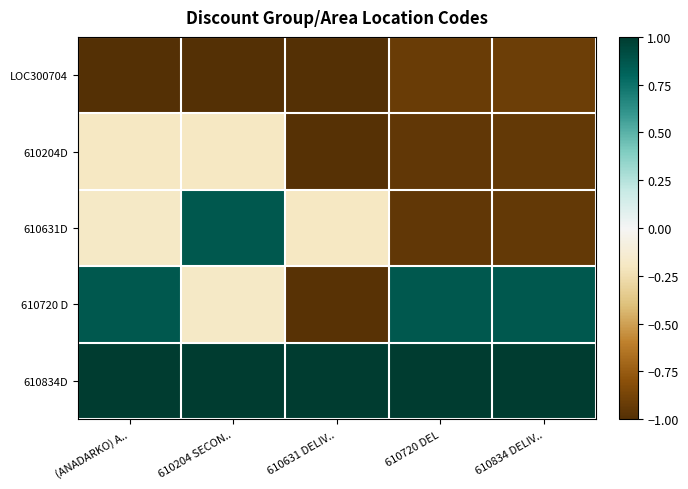

Reading right to left, list all the values displayed in this chart.

LOC300704: 610834 DELIV..=-0.9	610720 DEL=-0.9	610631 DELIV..=-1.0	610204 SECON..=-1.0	(ANADARKO) A..=-1.0
610204D: 610834 DELIV..=-0.9	610720 DEL=-0.9	610631 DELIV..=-1.0	610204 SECON..=-0.2	(ANADARKO) A..=-0.2
610631D: 610834 DELIV..=-0.9	610720 DEL=-0.9	610631 DELIV..=-0.2	610204 SECON..=0.9	(ANADARKO) A..=-0.2
610720 D: 610834 DELIV..=0.9	610720 DEL=0.9	610631 DELIV..=-1.0	610204 SECON..=-0.2	(ANADARKO) A..=0.9
610834D: 610834 DELIV..=1.0	610720 DEL=1.0	610631 DELIV..=1.0	610204 SECON..=1.0	(ANADARKO) A..=1.0